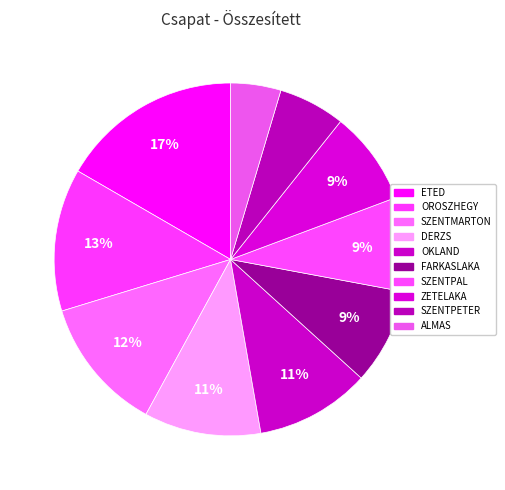

What is the largest slice in the pie chart?

ETED